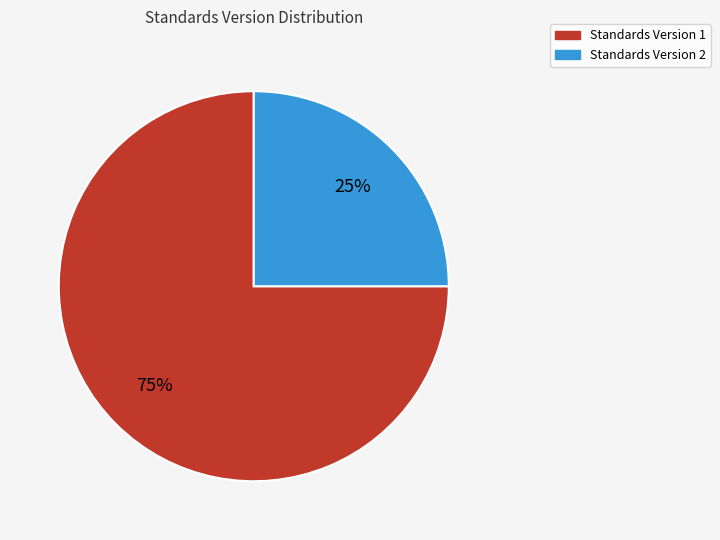

Is it true that Standards Version 1 is 87% of the pie?

False